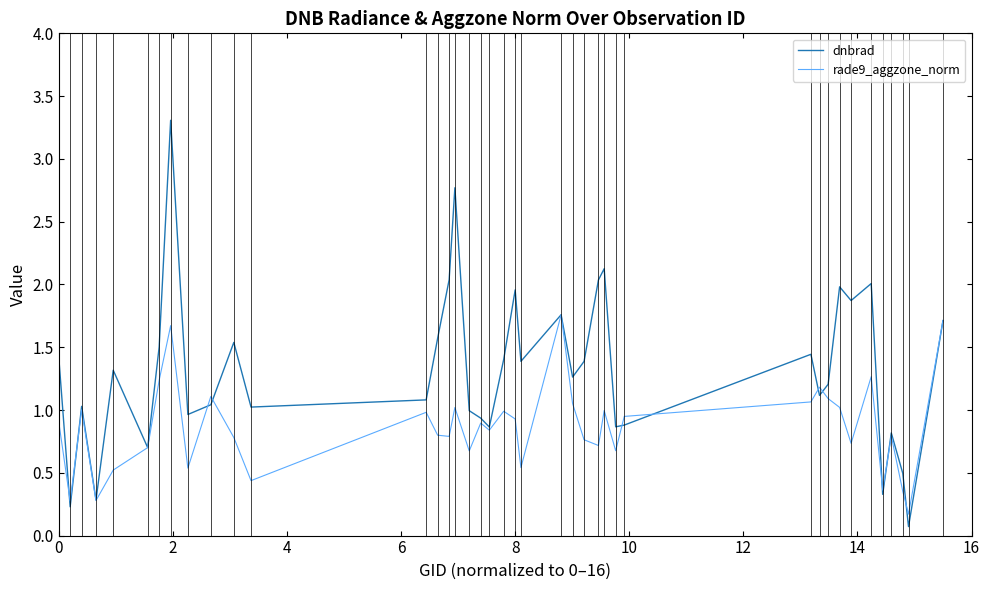

Rank the series by their average value, from lowest to highest.

rade9_aggzone_norm, dnbrad